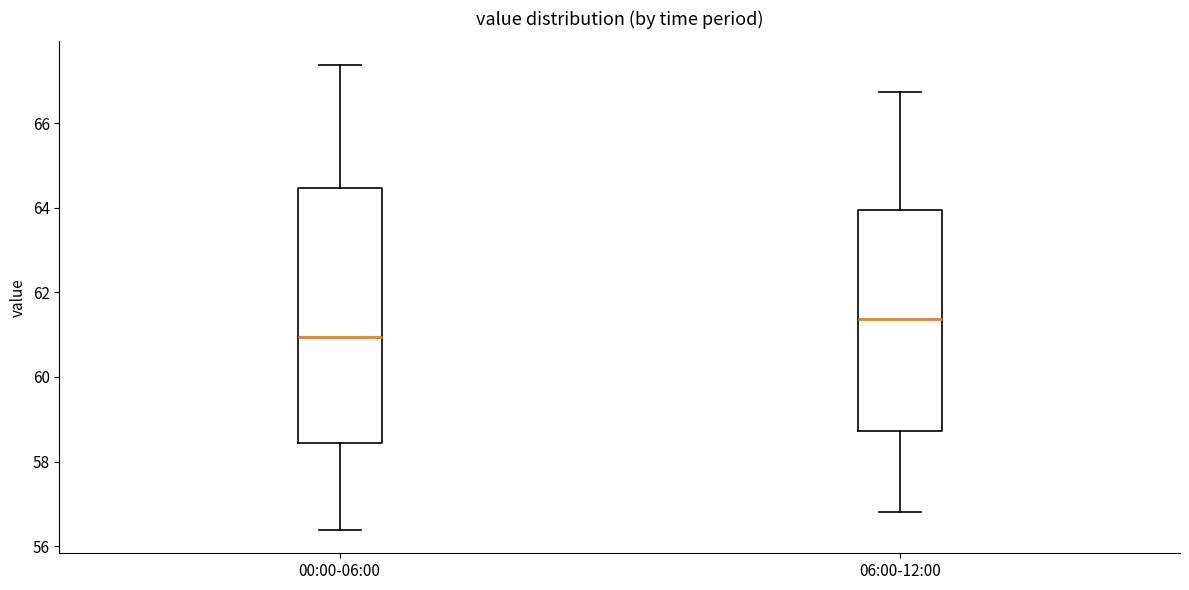

Comparing the boxes themselves (not the whiskers), which one is the tallest?

00:00-06:00